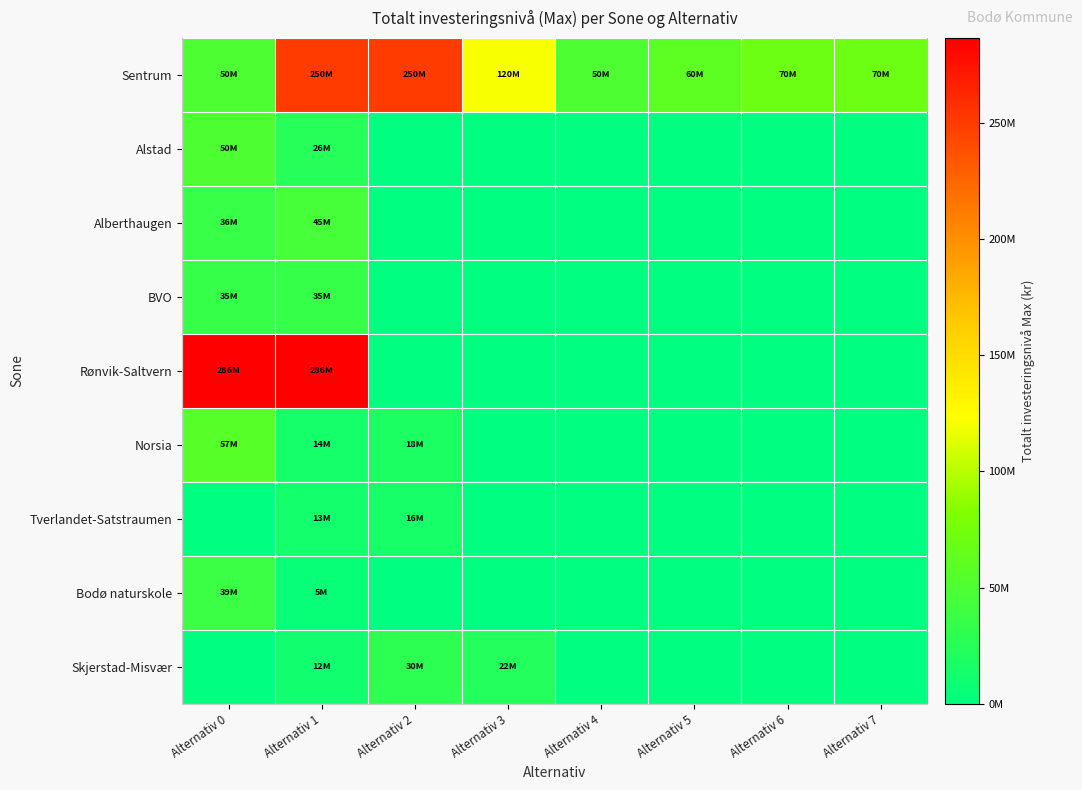

Count the number of categories in the chart.

8